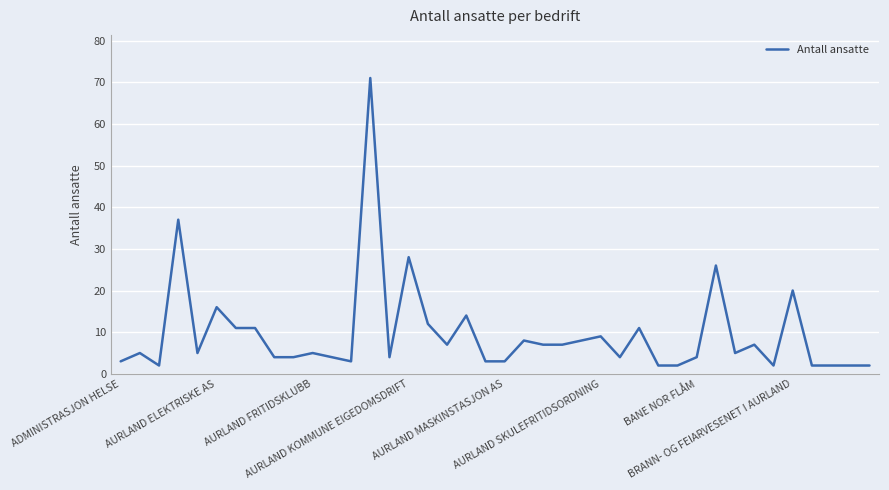

What is the difference between the maximum and minimum values?

69